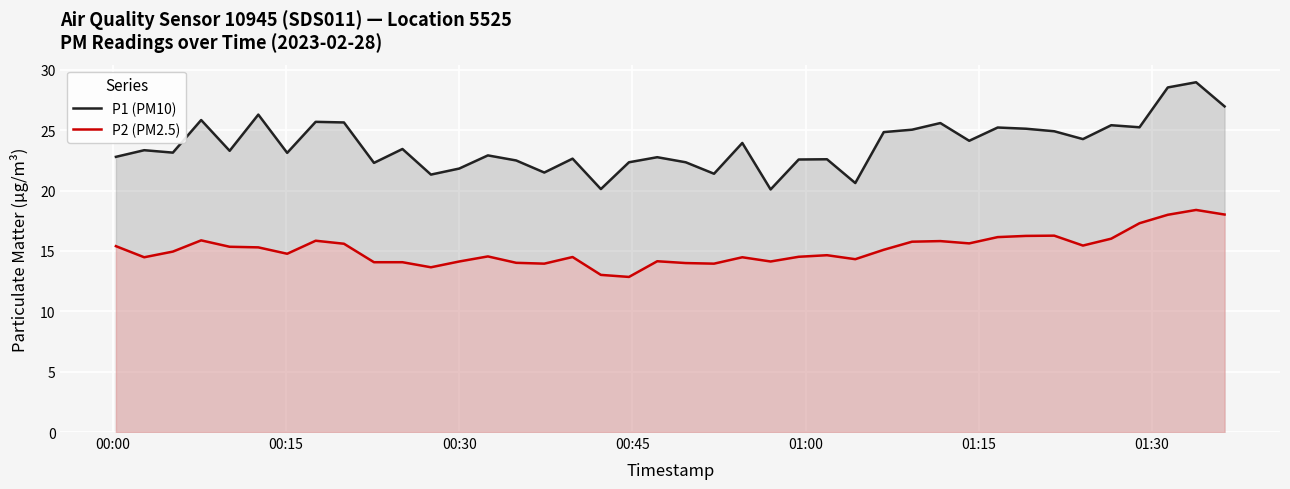

True or false: P1 (PM10) and P2 (PM2.5) intersect in this chart.

False